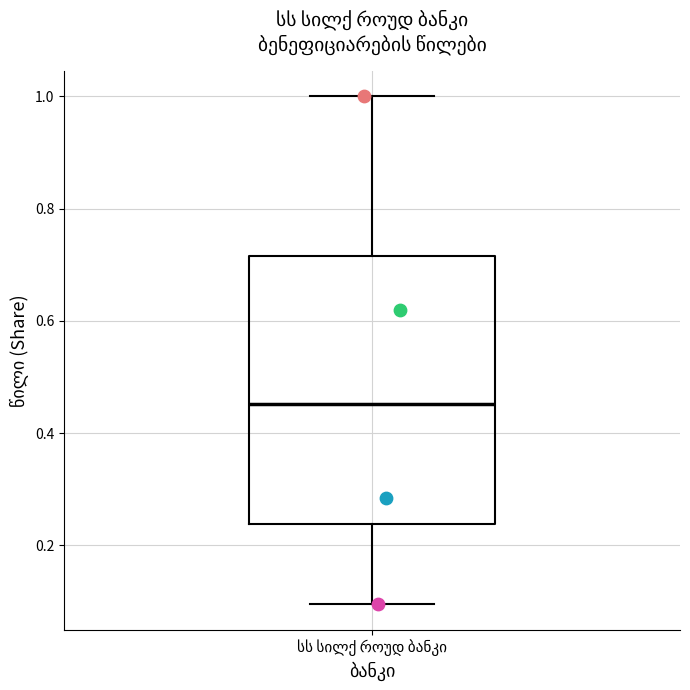

Transcribe this box plot: give where the median line is, the range the box spans, and where the two whiskers end, as read against the y-axis. The values are not printed on the chart, so give them approximately, as read against the axis.

median 0.46, box 0.24 to 0.72, whiskers 0.10 to 1.00